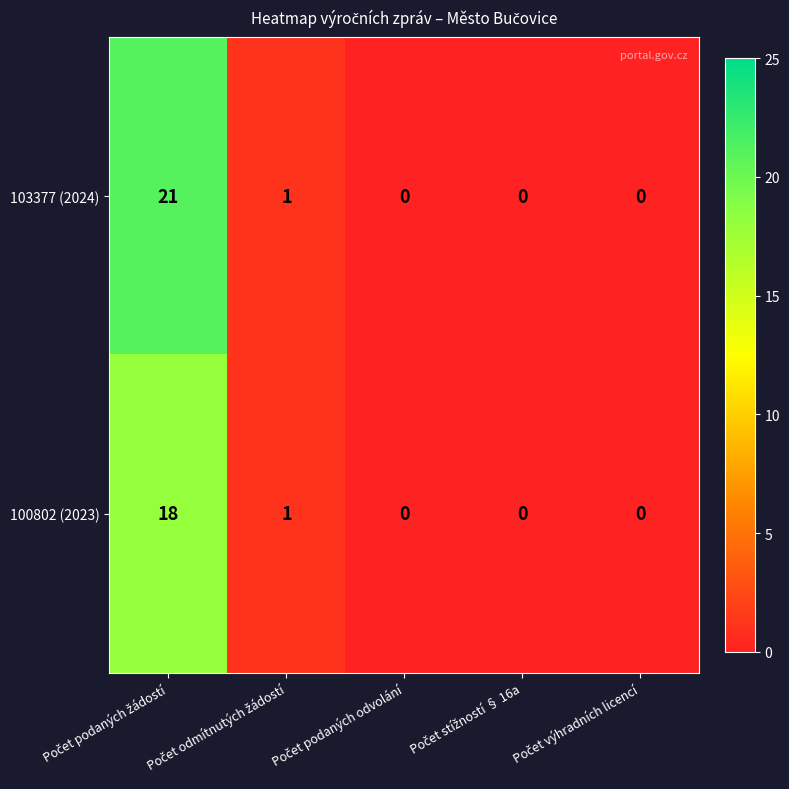

What is the maximum value for 103377 (2024)?

21